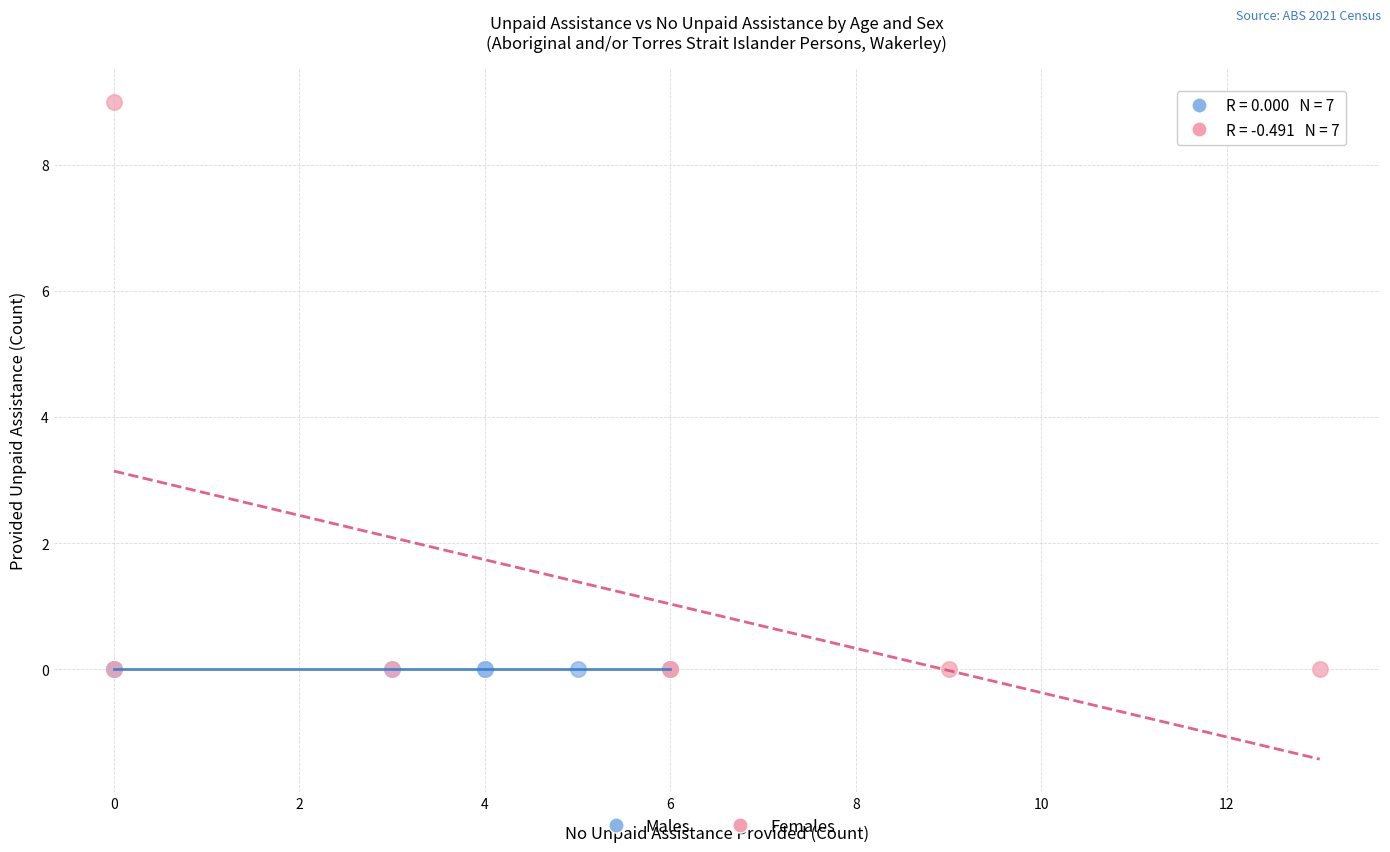

Which series contains the highest Y value?

Females